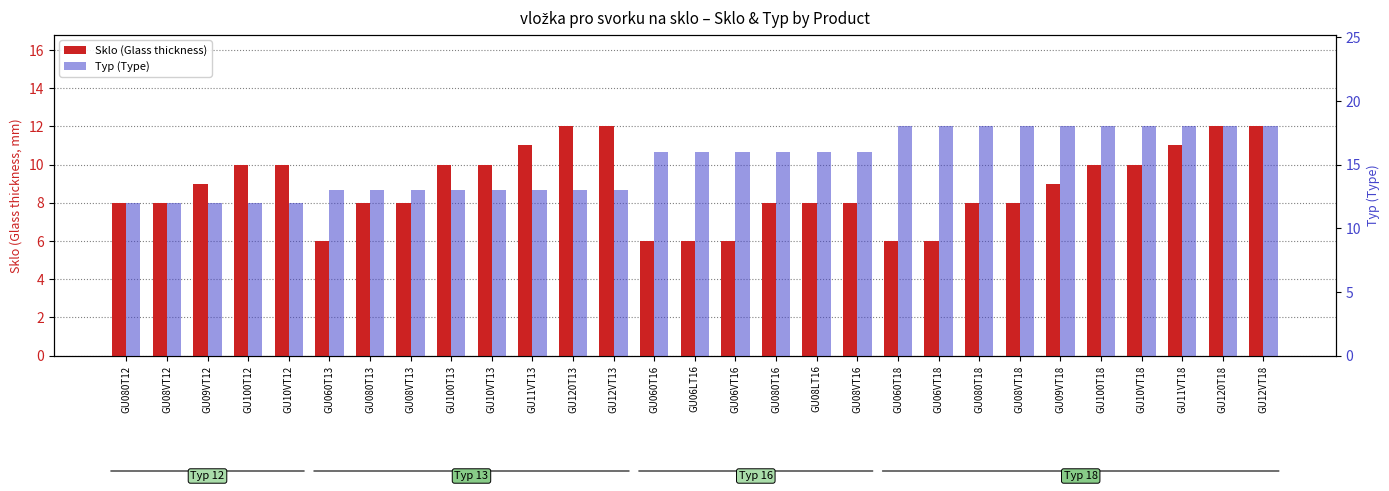

What is the total value across all series at GU060T18?

24